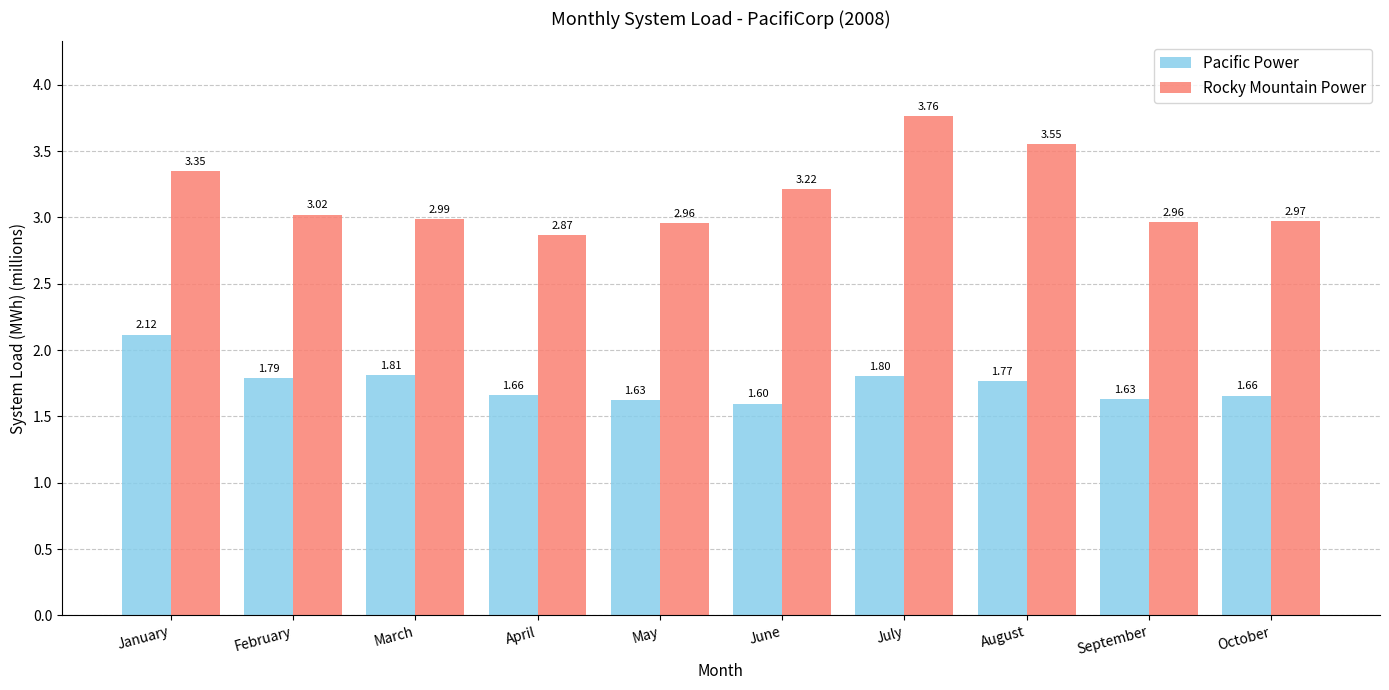

Which series has the largest total across all categories?

Rocky Mountain Power